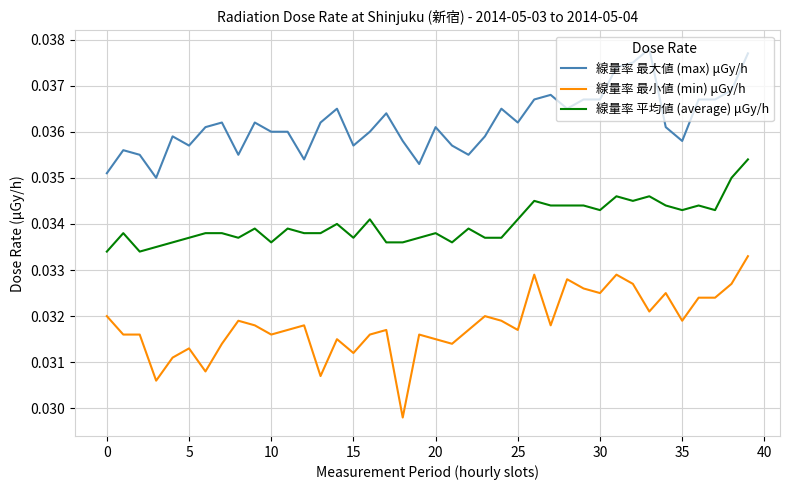

Which series has the largest total across all categories?

線量率 最大値 (max) μGy/h